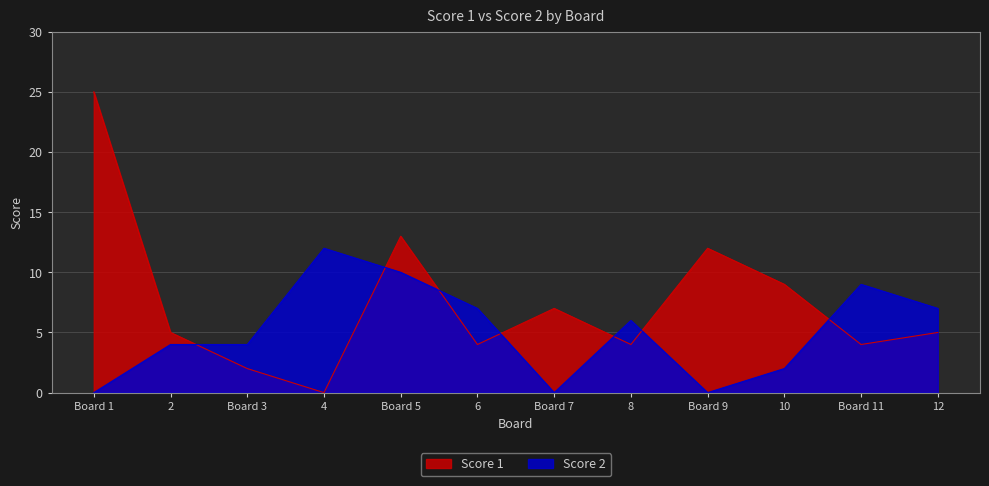

List the series in order of their overall mean, lowest first.

Score 2, Score 1